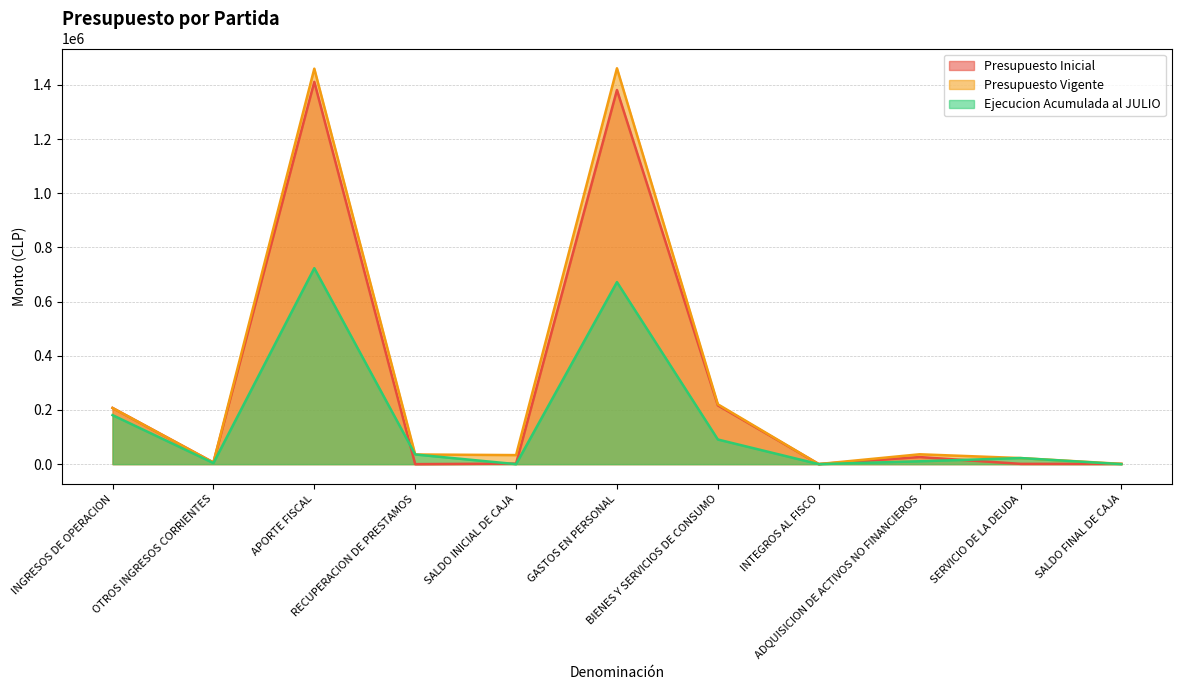

Where is the first local minimum for Presupuesto Vigente?

OTROS INGRESOS CORRIENTES